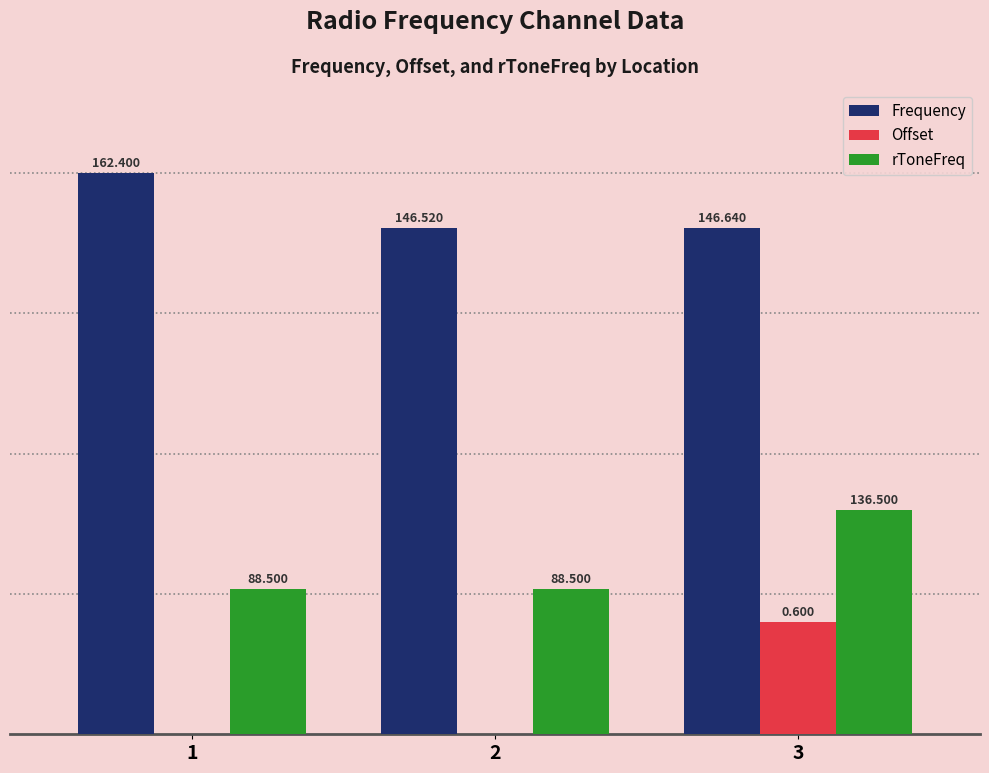

Reading left to right, extract all data points from this chart.

Frequency: 1=100.0	2=90.2	3=90.3
Offset: 1=0.0	2=0.0	3=20.0
rToneFreq: 1=25.9	2=25.9	3=40.0